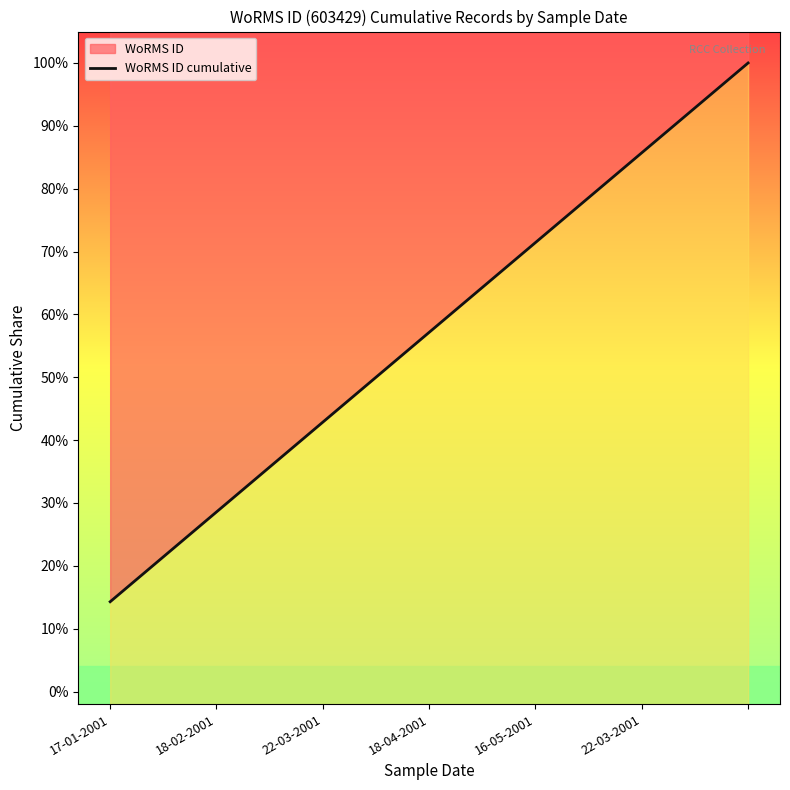

What is the greatest value displayed?

1.0